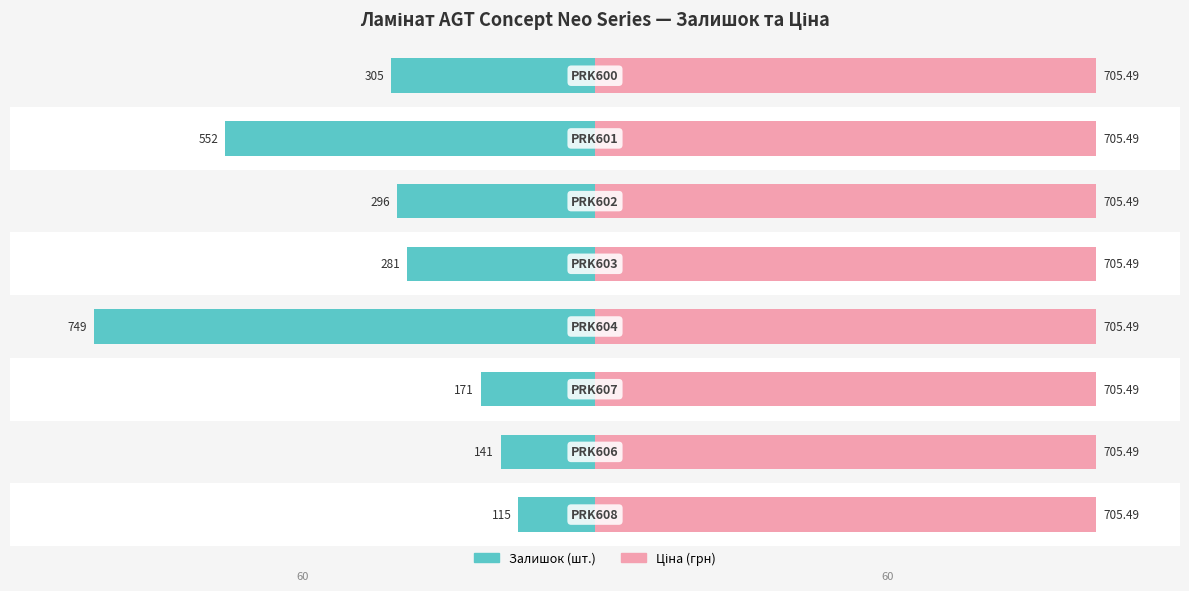

How many groups of bars are there?

8